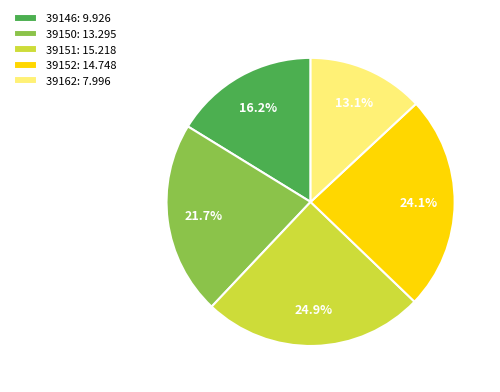

Rank the categories by value from highest to lowest.

39151, 39152, 39150, 39146, 39162